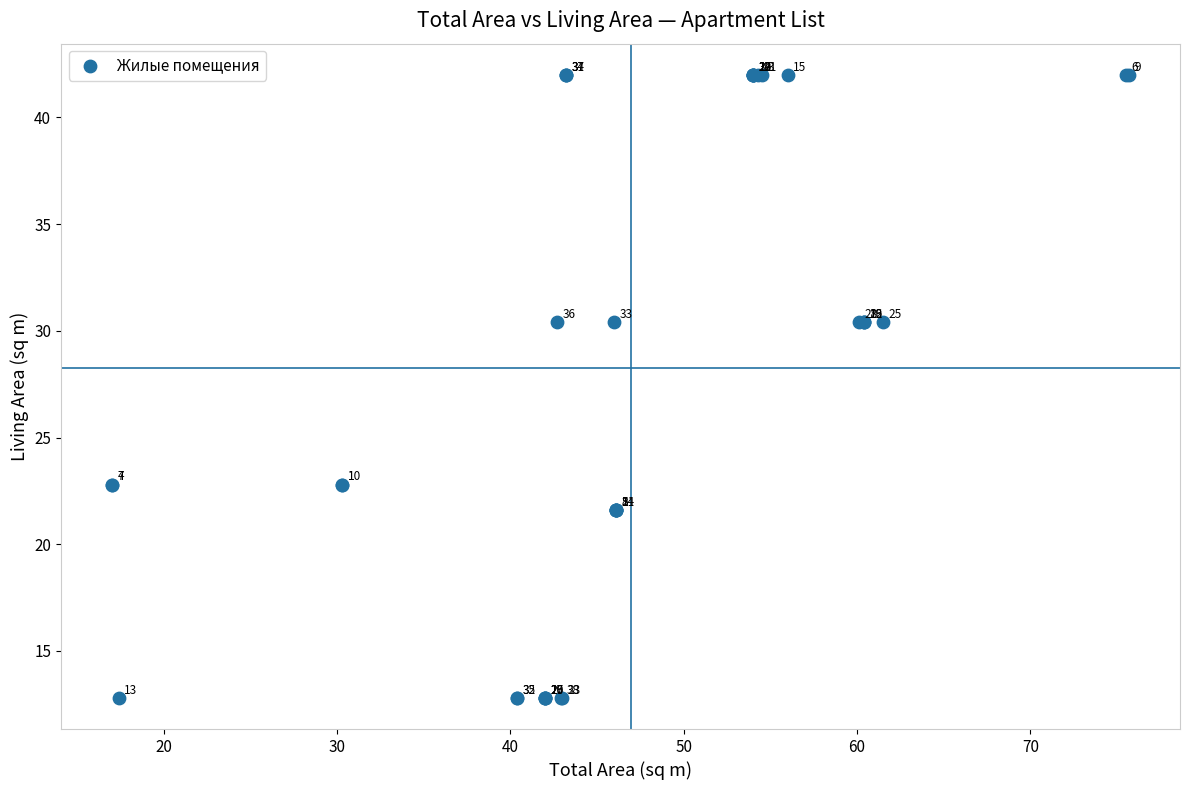

What Y value in the scatter plot is closest to 27?

30.4